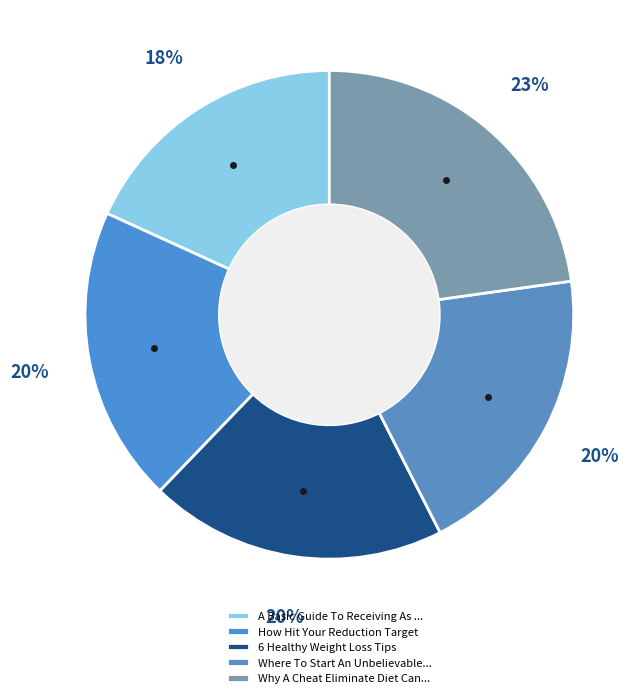

Rank the categories by value from lowest to highest.

A Basic Guide To Receiving As A Result, How Hit Your Reduction Target, 6 Healthy Weight Loss Tips, Where To Start An Unbelievable Fat Loss, Why A Cheat Eliminate Diet Can Help You